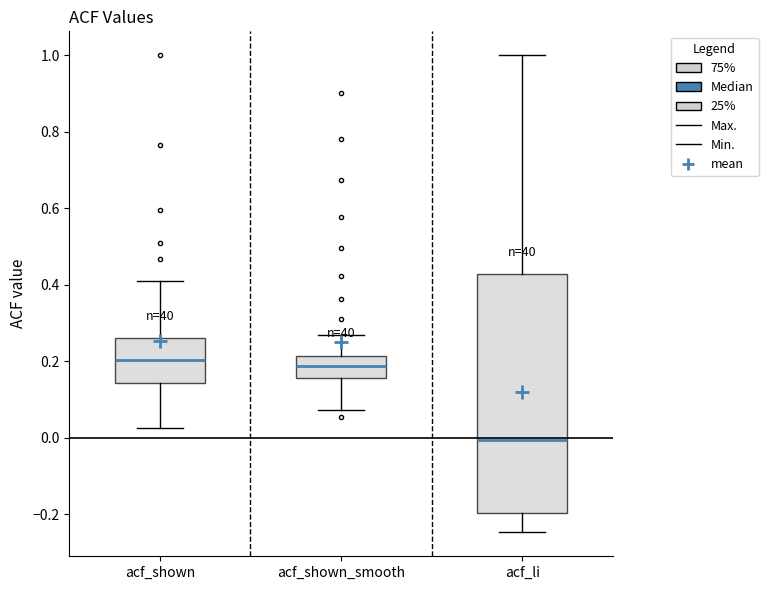

Where does the upper whisker of the box for acf_shown end on the y-axis? The values are not printed on the chart, so give them approximately, as read against the axis.

0.42